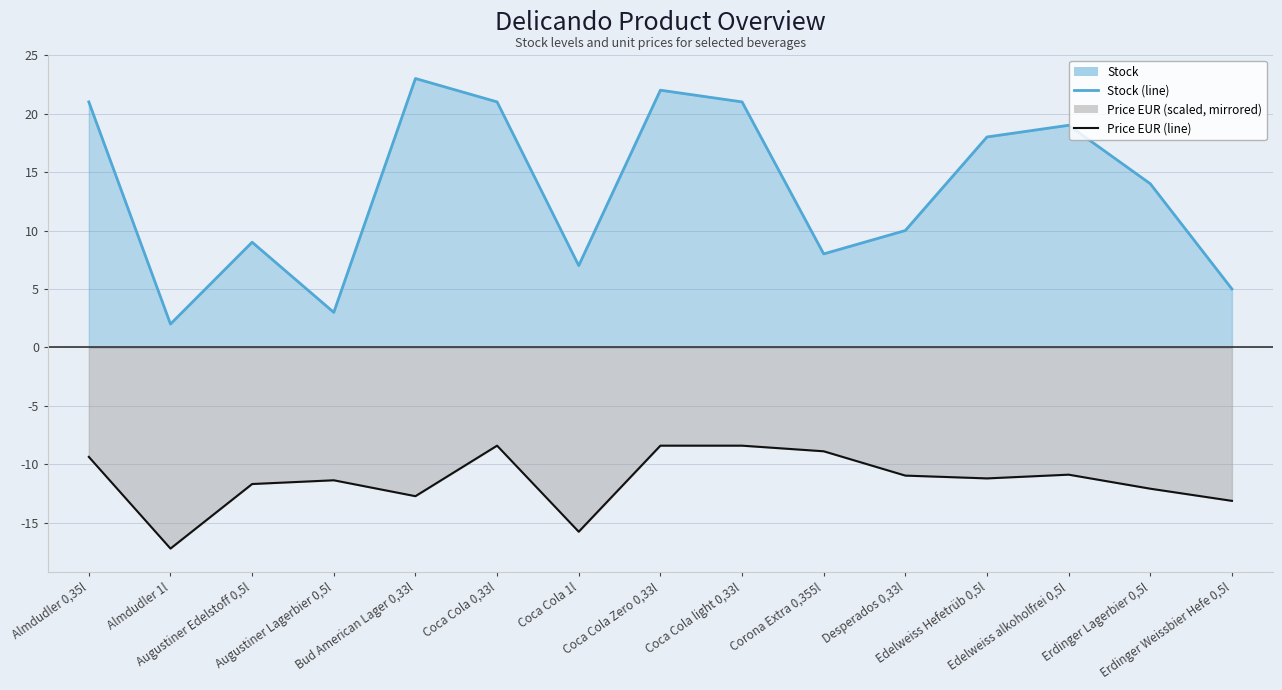

What is the label of the 10th point from the right?

Coca Cola 0,33l